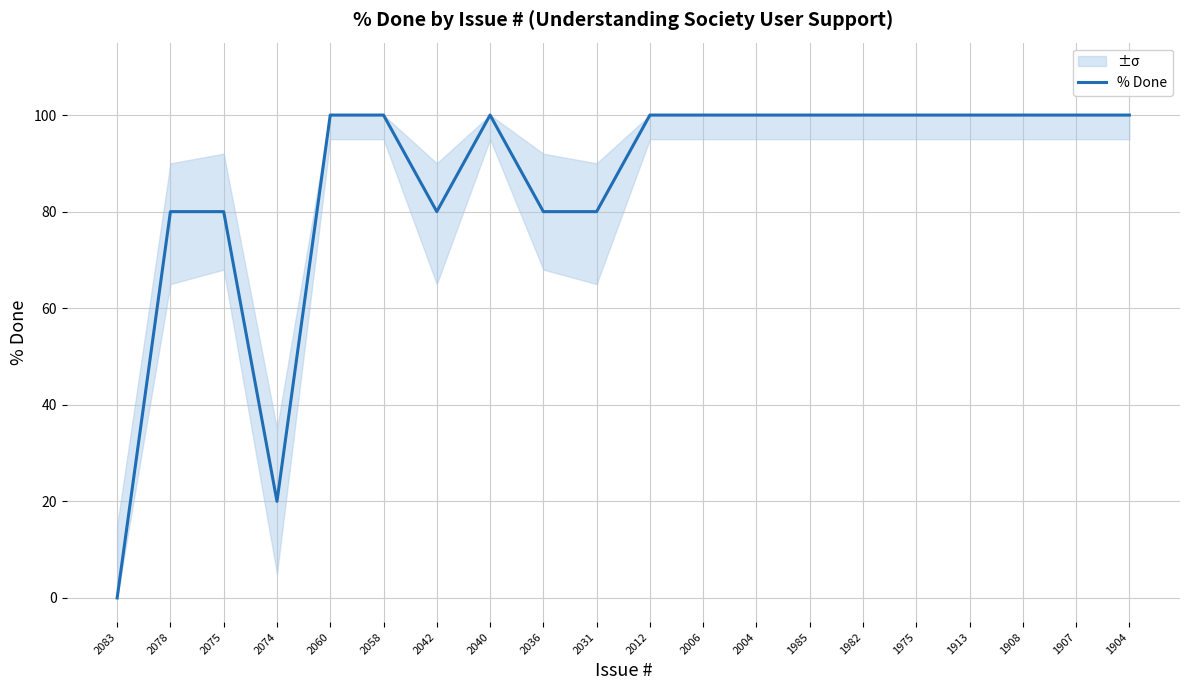

What is the average value?

86